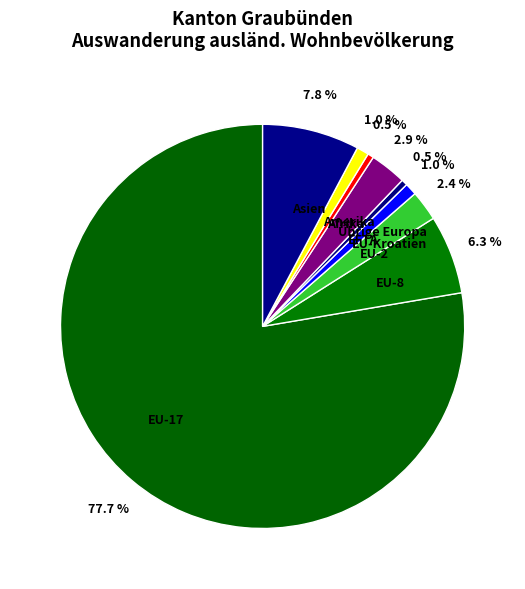

Does any single category account for the majority?

Yes